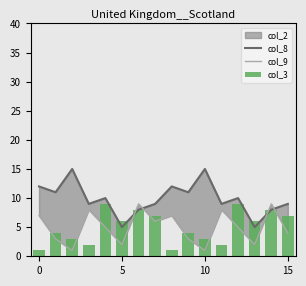

What is the total value across all series at 11?

19